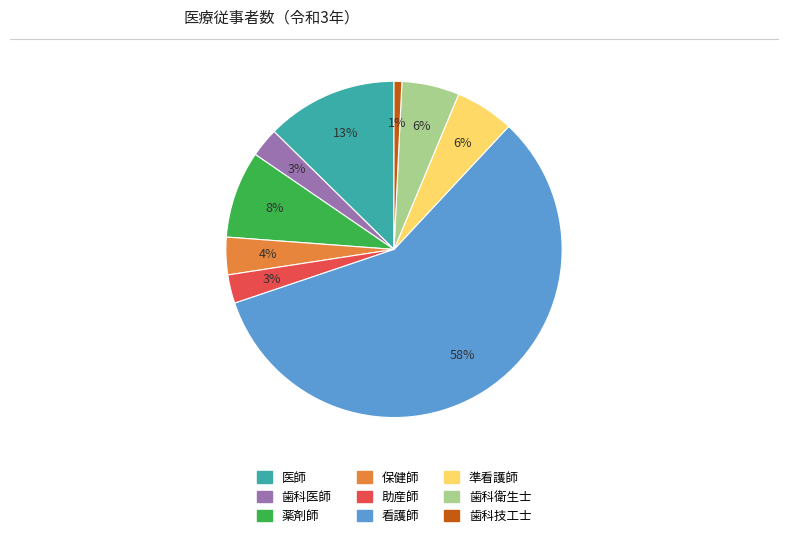

Does 看護師 account for over 50% of the chart?

Yes